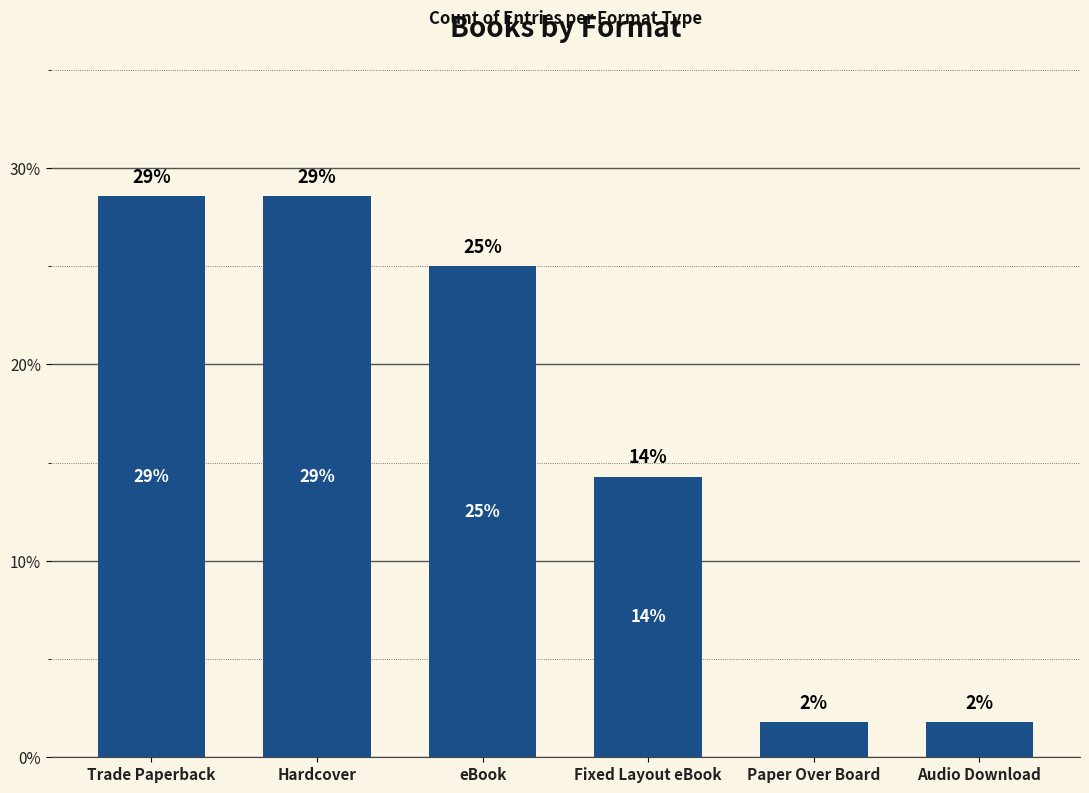

List the labels in order of value, largest first.

Trade Paperback, Hardcover, eBook, Fixed Layout eBook, Paper Over Board, Audio Download